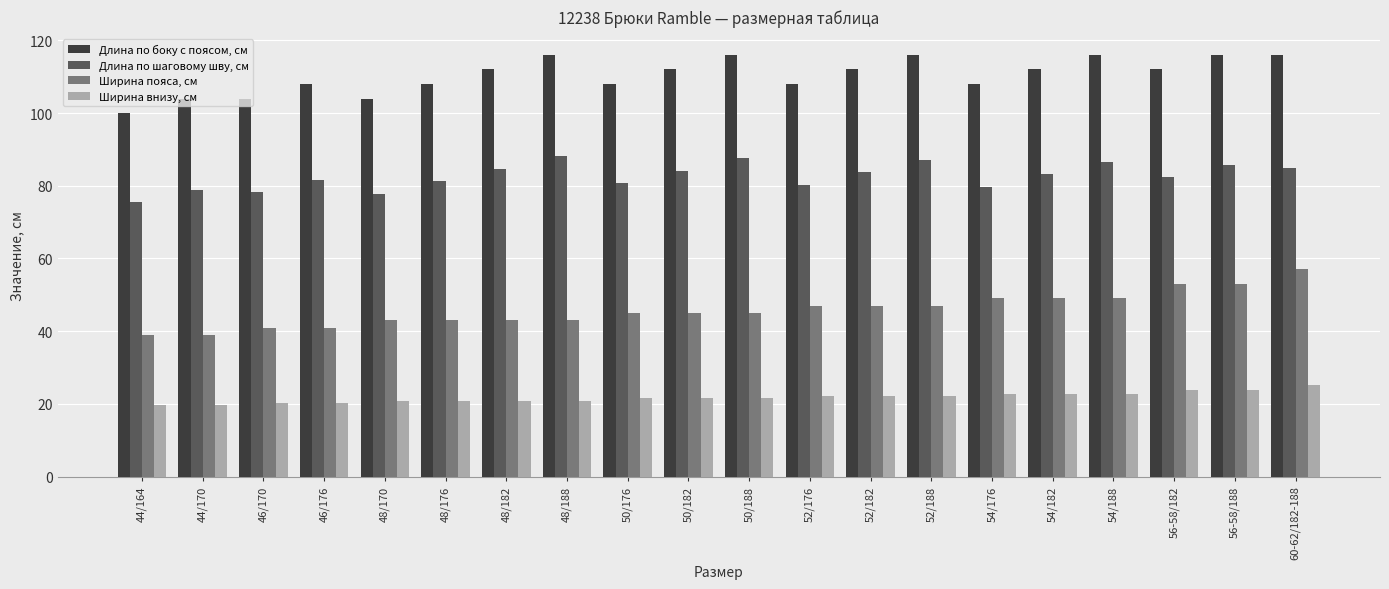

What is the difference between the maximum and minimum values in the Ширина внизу, см series?

5.4